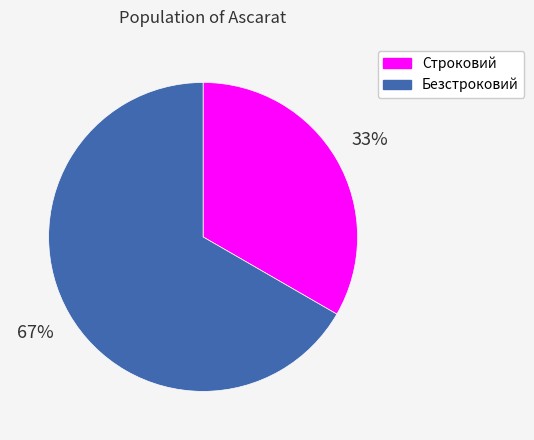

What is the majority slice?

Безстроковий